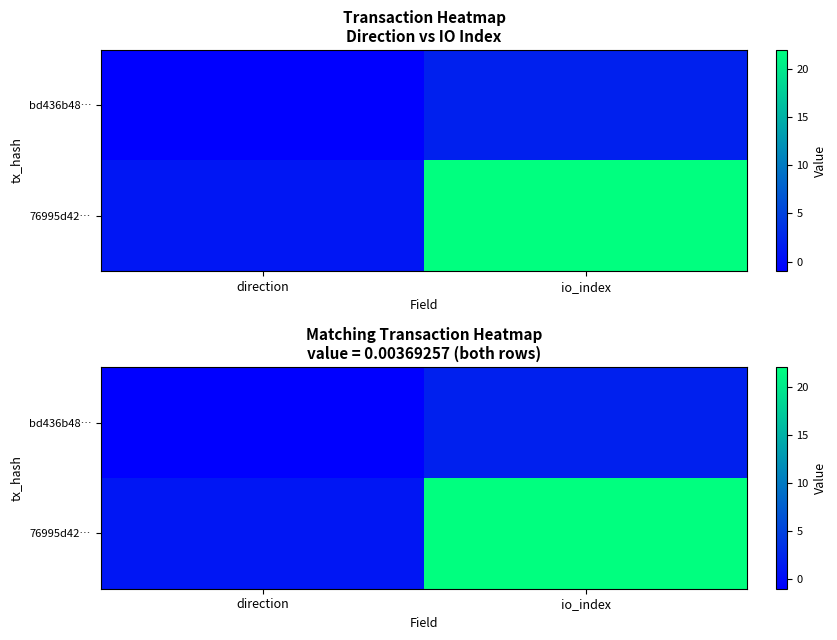

What is the total value across all series at io_index?

24